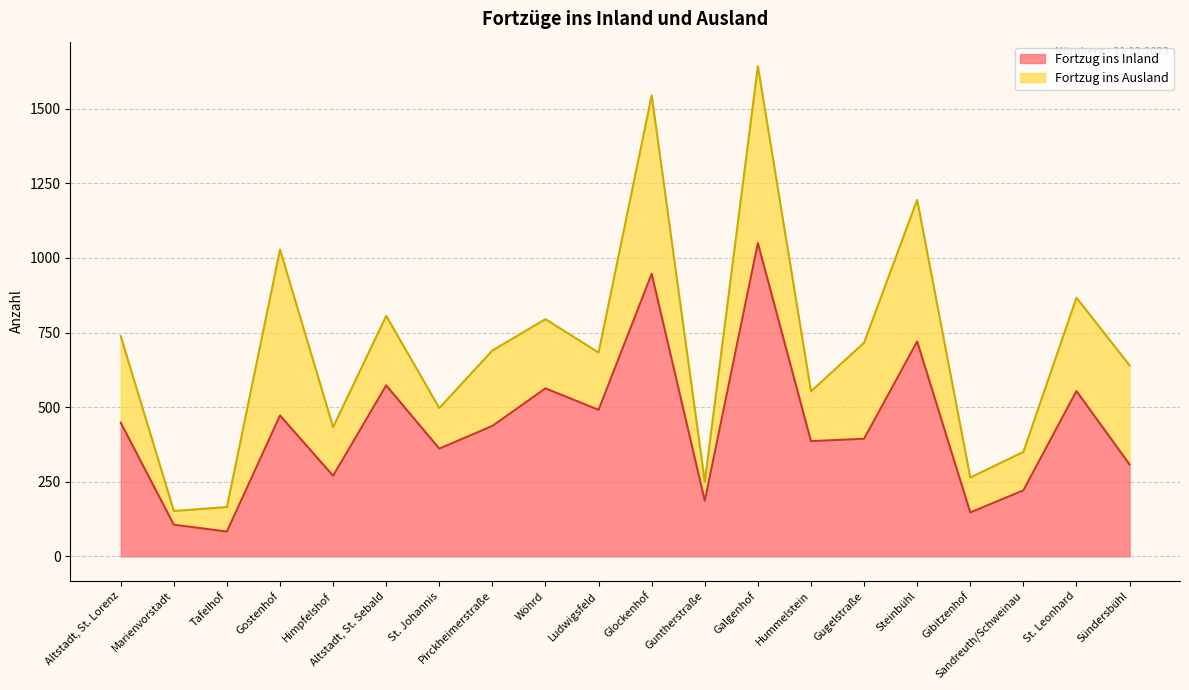

How many values are below 437?

10